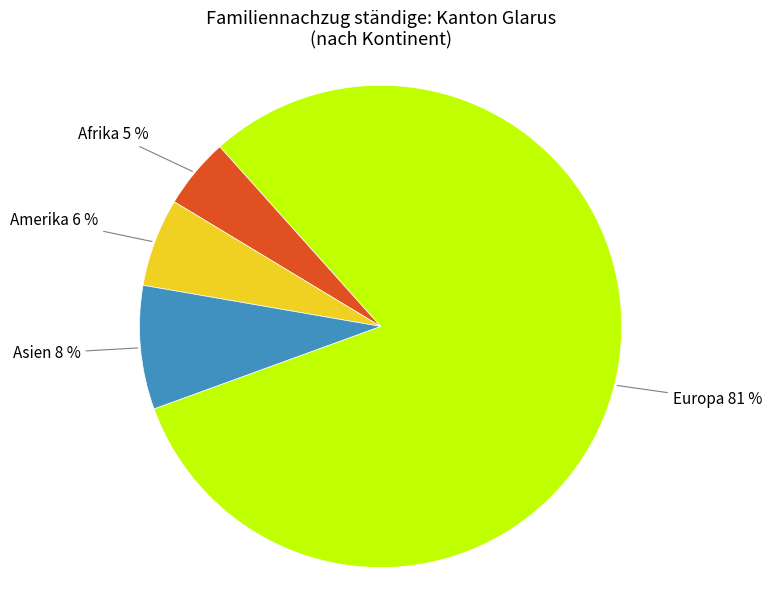

True or false: Amerika accounts for 14% of the total.

False